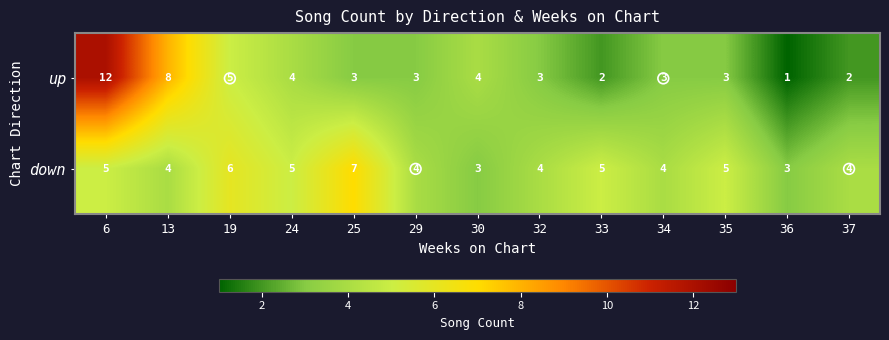

Rank the series at 13 from lowest to highest value.

down, up